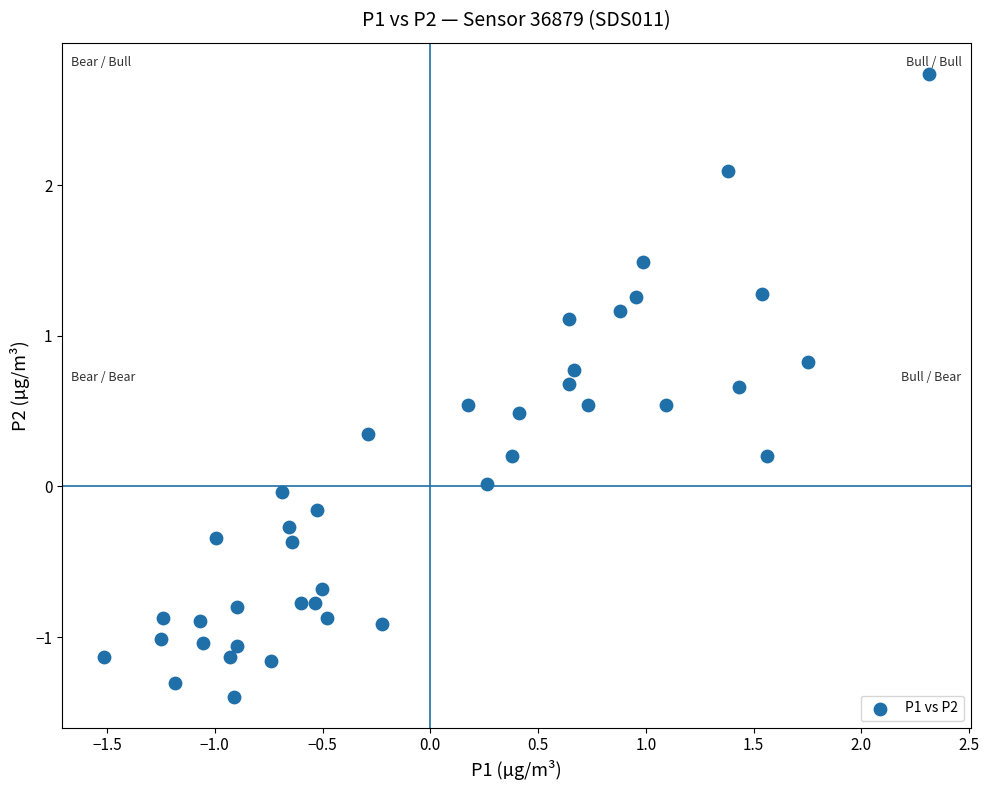

What is the range of X values (max minus min)?

3.8